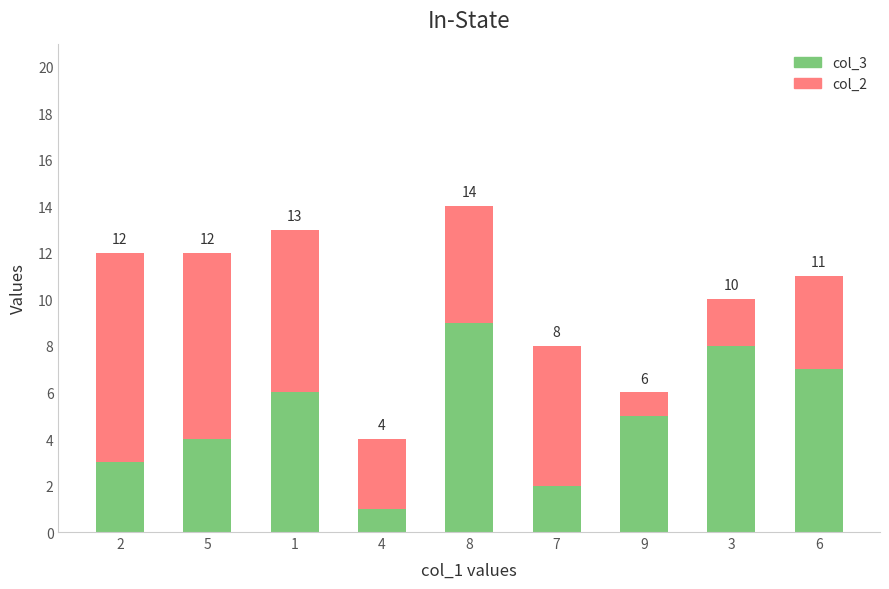

What are all the series names shown in the legend?

col_3, col_2